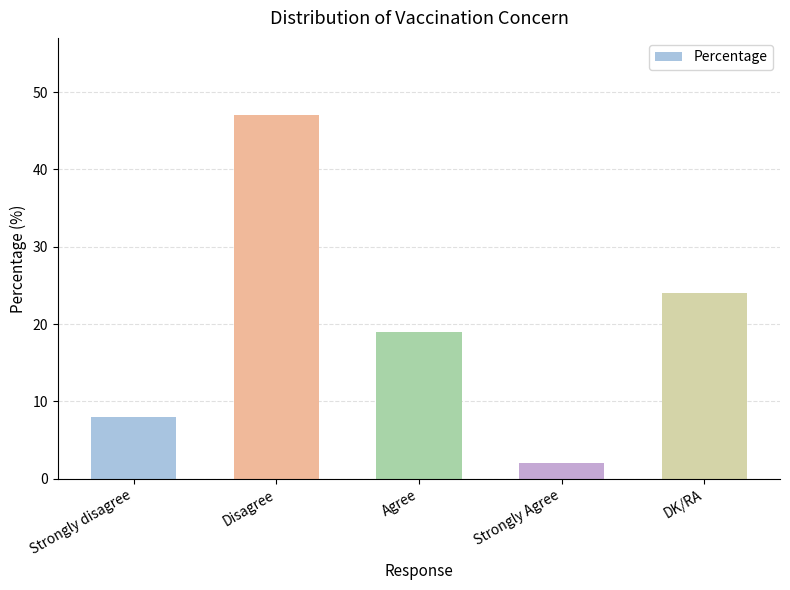

Rank the categories by value from highest to lowest.

Disagree, DK/RA, Agree, Strongly disagree, Strongly Agree